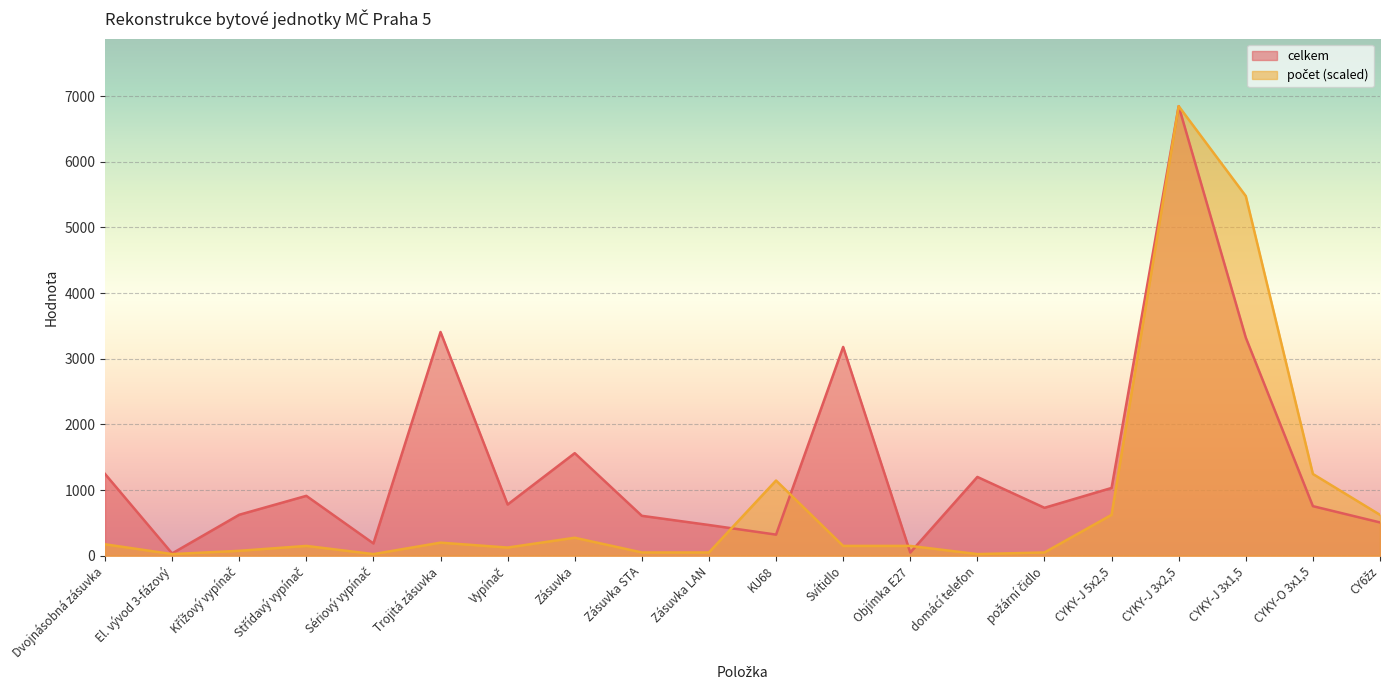

What position from the left is Zásuvka?

8